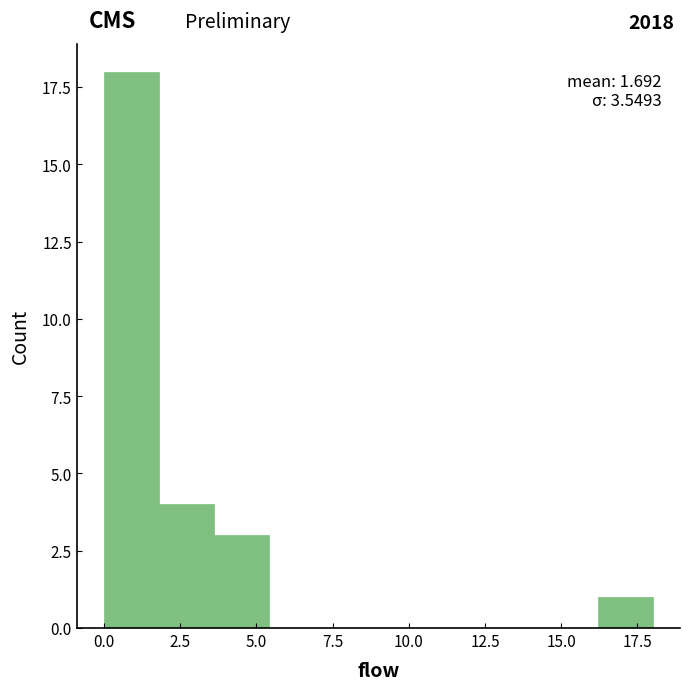

Around what value on the x-axis is the tallest bar? Give the approximate position of its centre, as read against the axis.

1.0